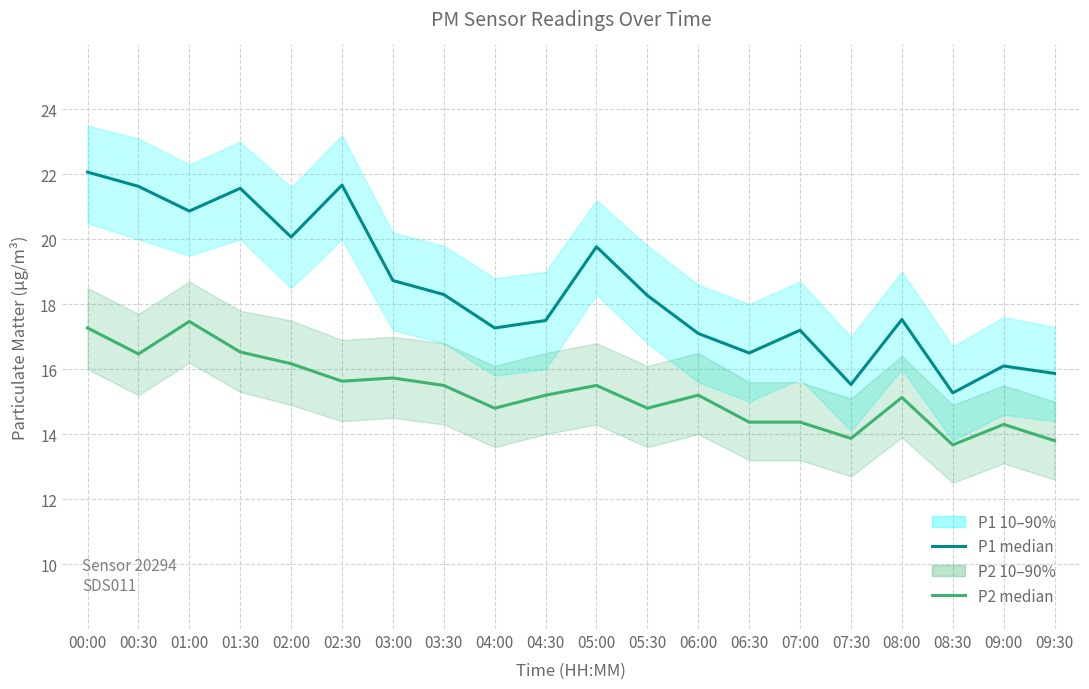

At which label does P1 median reach its minimum?

08:30